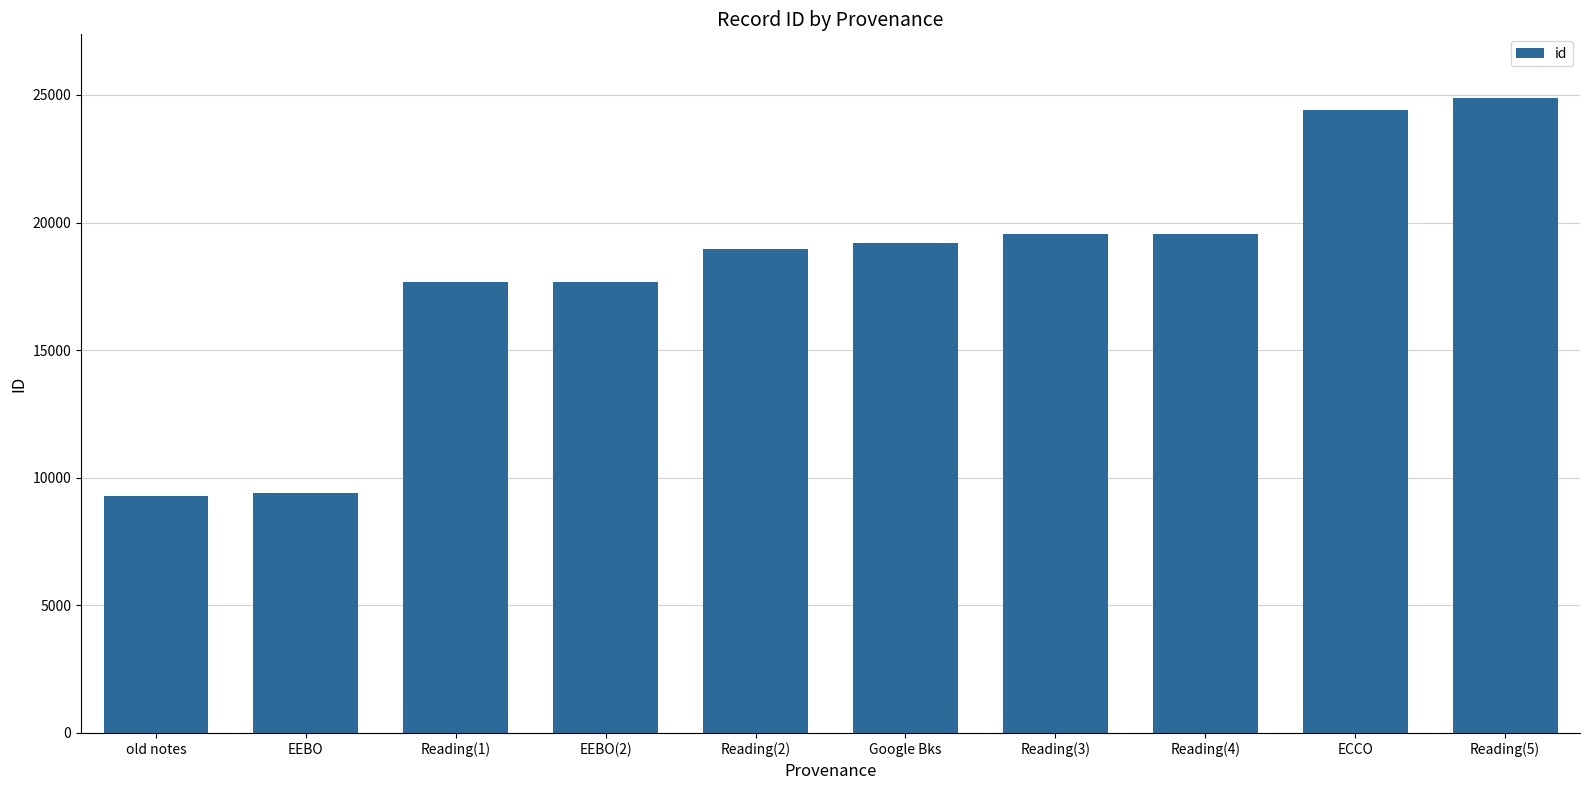

How many values are below 19198?

5